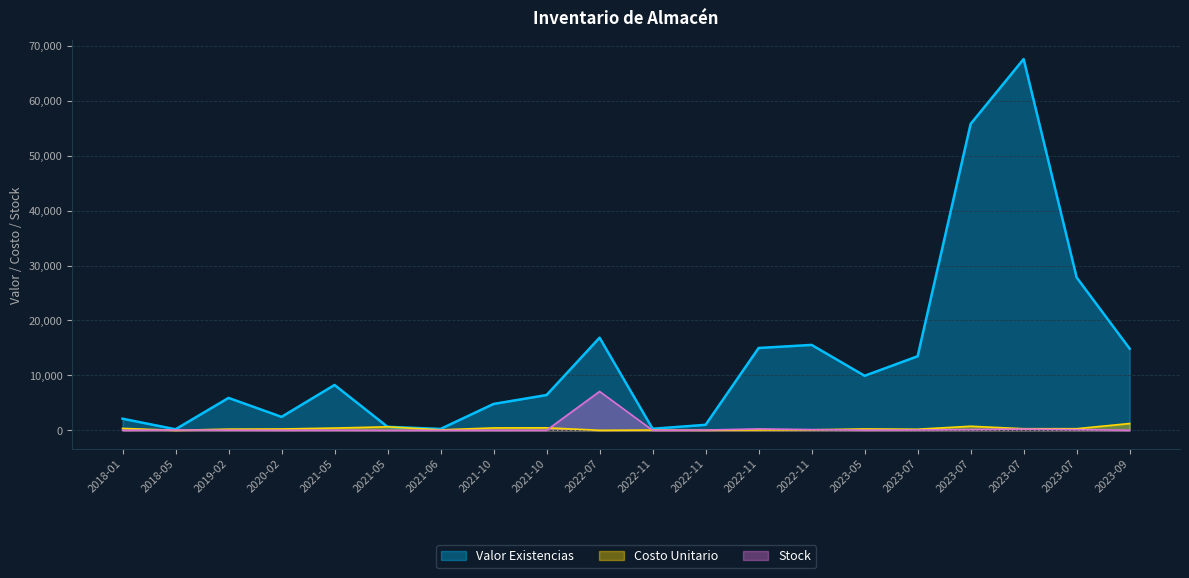

How many lines are shown in the chart?

3